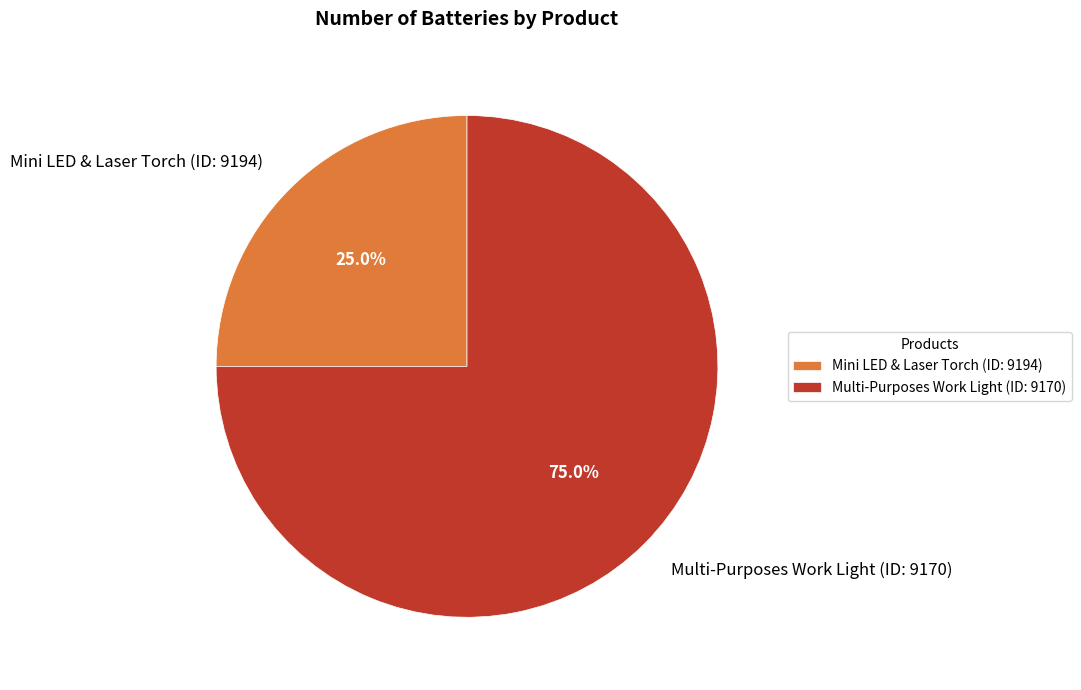

True or false: Mini LED & Laser Torch (ID: 9194) accounts for 11% of the total.

False